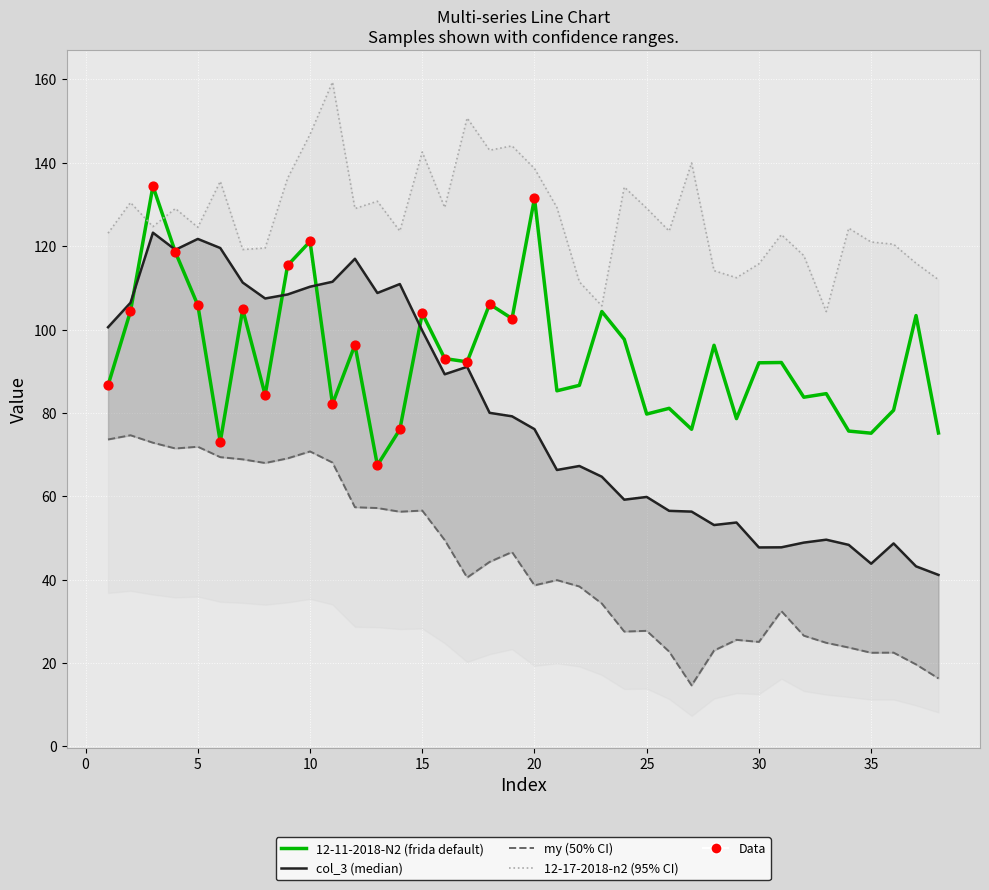

Is the value of 12-11-2018-N2 at 10 greater than the value of my at 25?

Yes